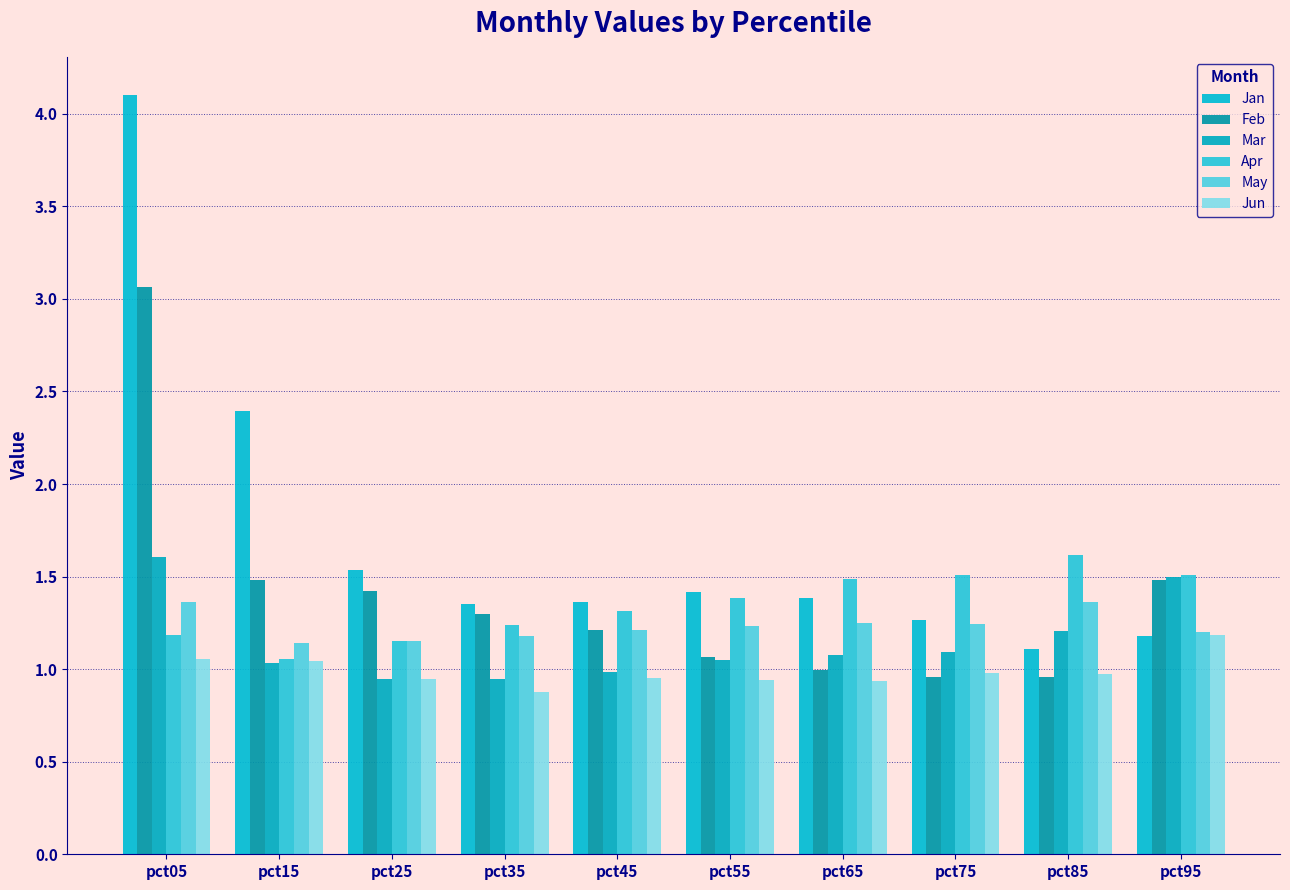

Between pct65 and pct75, which is larger?

pct65